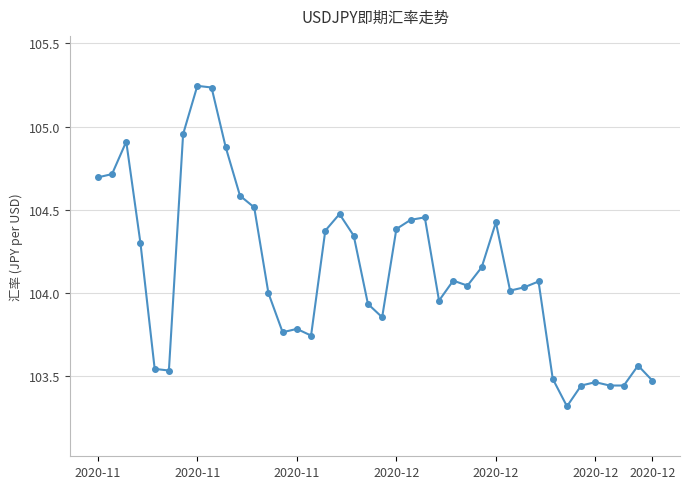

How many data points does each series have?

40